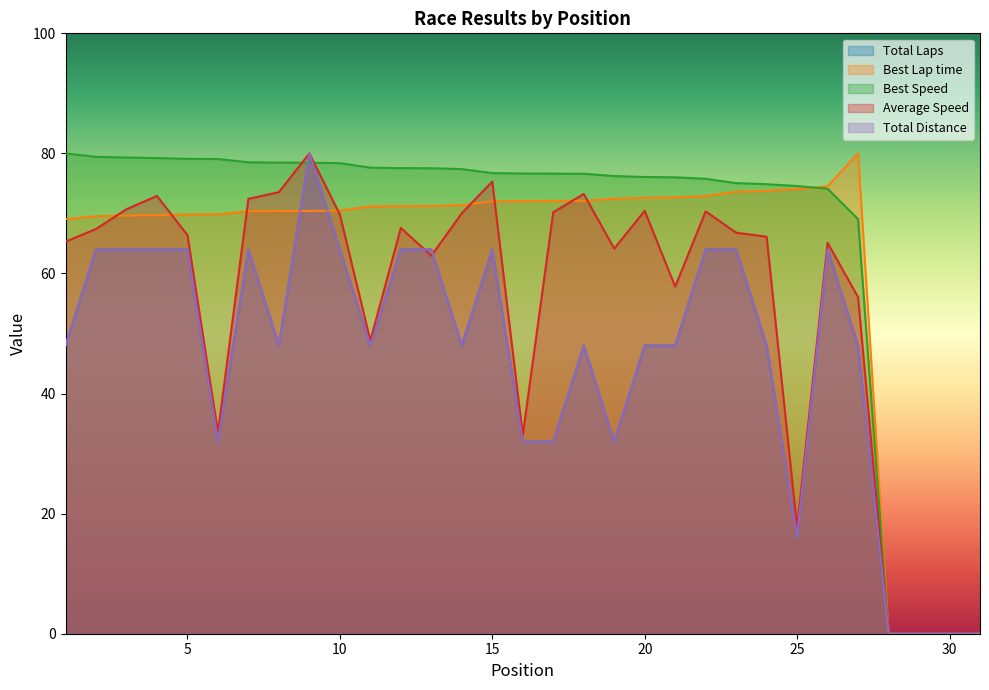

Reading left to right, extract all data points from this chart.

Total Laps: 1=48.0	2=64.0	3=64.0	4=64.0	5=64.0	6=32.0	7=64.0	8=48.0	9=80.0	10=64.0	11=48.0	12=64.0	13=64.0	14=48.0	15=64.0	16=32.0	17=32.0	18=48.0	19=32.0	20=48.0	21=48.0	22=64.0	23=64.0	24=48.0	25=16.0	26=64.0	27=48.0	28=0.0	29=0.0	30=0.0	31=0.0
Best Lap time: 1=69.0	2=69.5	3=69.6	4=69.7	5=69.8	6=69.9	7=70.3	8=70.4	9=70.4	10=70.5	11=71.2	12=71.2	13=71.2	14=71.4	15=72.0	16=72.1	17=72.1	18=72.1	19=72.5	20=72.6	21=72.7	22=72.9	23=73.6	24=73.8	25=74.1	26=74.5	27=80.0	28=0.0	29=0.0	30=0.0	31=0.0
Best Speed: 1=80.0	2=79.4	3=79.3	4=79.2	5=79.1	6=79.1	7=78.5	8=78.5	9=78.4	10=78.4	11=77.6	12=77.6	13=77.5	14=77.4	15=76.7	16=76.7	17=76.6	18=76.6	19=76.2	20=76.1	21=76.0	22=75.8	23=75.0	24=74.9	25=74.6	26=74.1	27=69.0	28=0.0	29=0.0	30=0.0	31=0.0
Average Speed: 1=65.3	2=67.4	3=70.7	4=72.9	5=66.4	6=33.5	7=72.4	8=73.6	9=80.0	10=69.8	11=48.8	12=67.6	13=62.9	14=70.0	15=75.3	16=33.1	17=70.2	18=73.2	19=64.1	20=70.4	21=57.8	22=70.3	23=66.8	24=66.1	25=17.7	26=65.1	27=56.1	28=0.0	29=0.0	30=0.0	31=0.0
Total Distance: 1=48.0	2=64.0	3=64.0	4=64.0	5=64.0	6=32.0	7=64.0	8=48.0	9=80.0	10=64.0	11=48.0	12=64.0	13=64.0	14=48.0	15=64.0	16=32.0	17=32.0	18=48.0	19=32.0	20=48.0	21=48.0	22=64.0	23=64.0	24=48.0	25=16.0	26=64.0	27=48.0	28=0.0	29=0.0	30=0.0	31=0.0